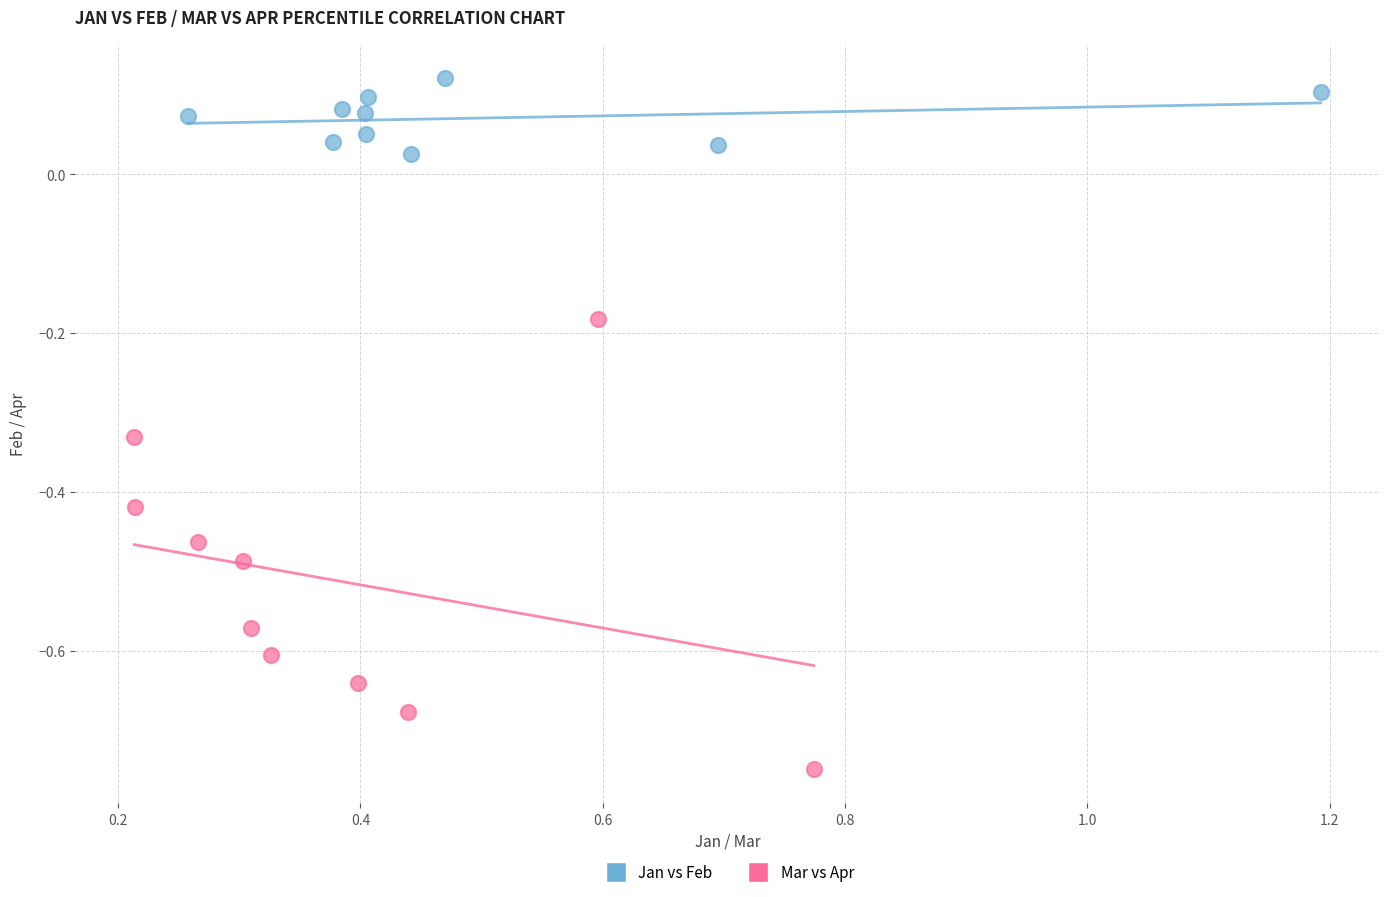

What are all the series names shown in the legend?

Jan vs Feb, Mar vs Apr